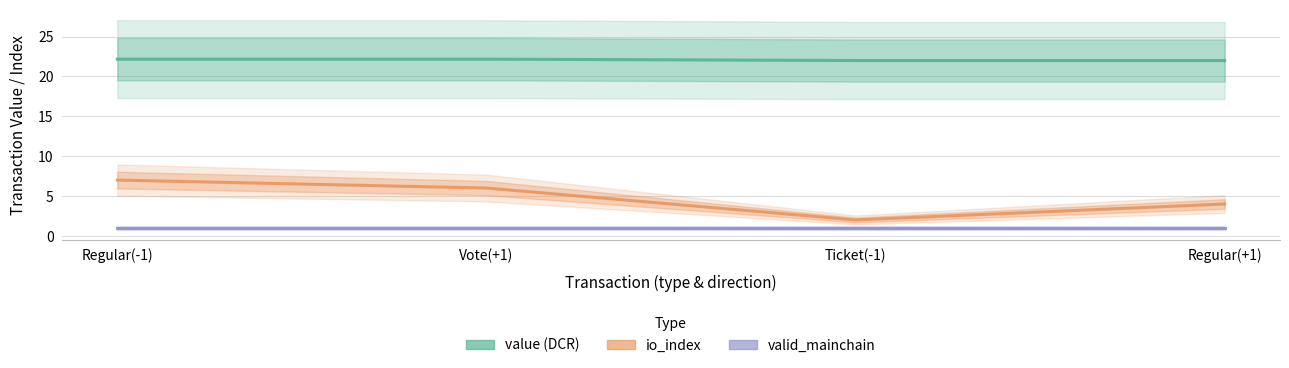

True or false: value (DCR) has a value of 22.0 at Regular(+1).

True